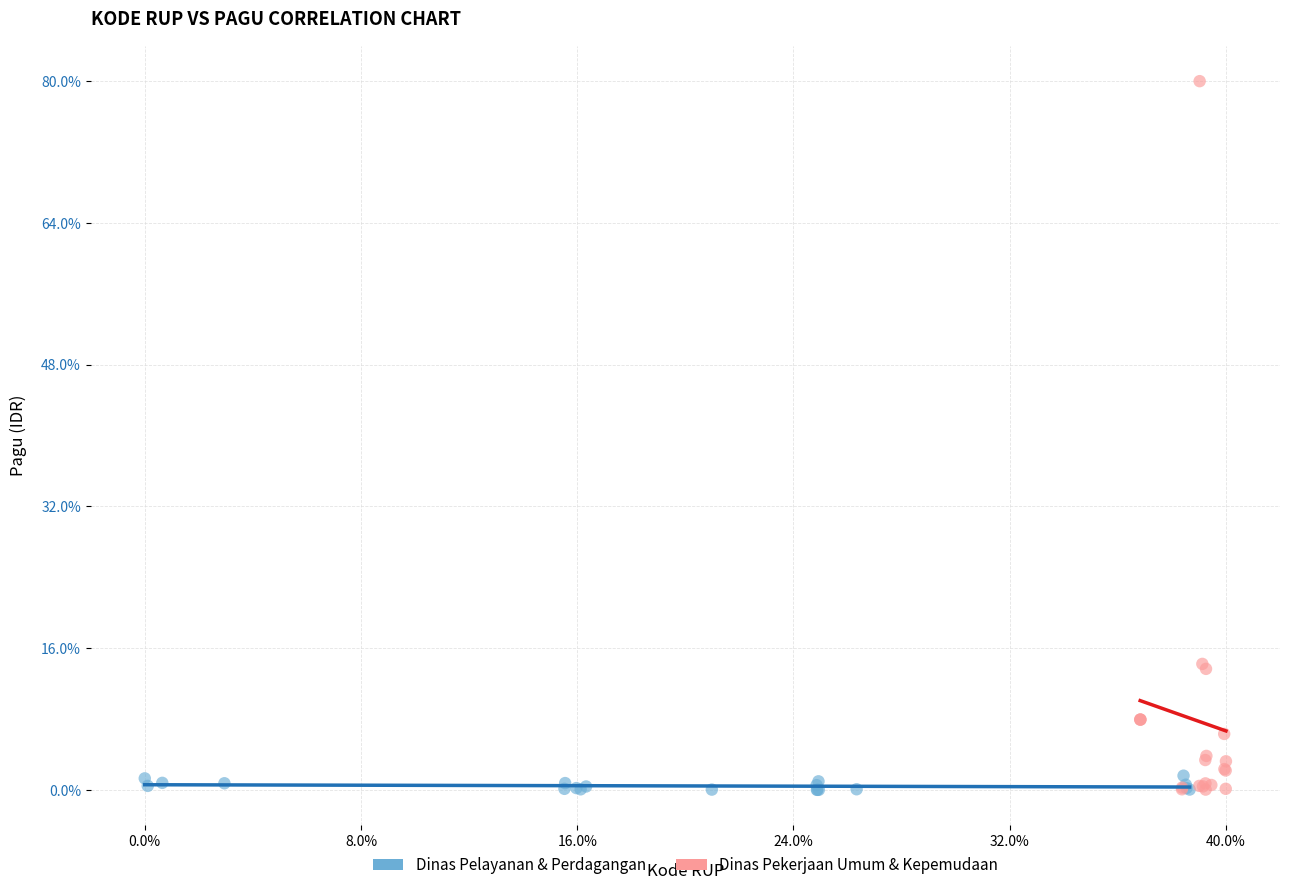

What are all the series names shown in the legend?

Dinas Pelayanan & Perdagangan, Dinas Pekerjaan Umum & Kepemudaan